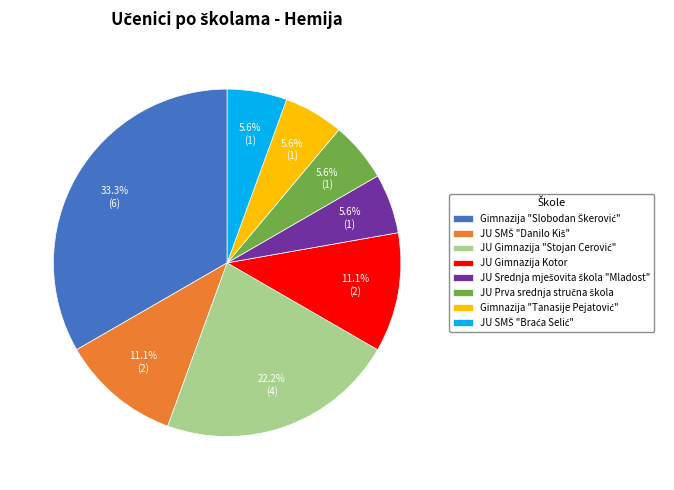

Count the number of slices in the pie.

8